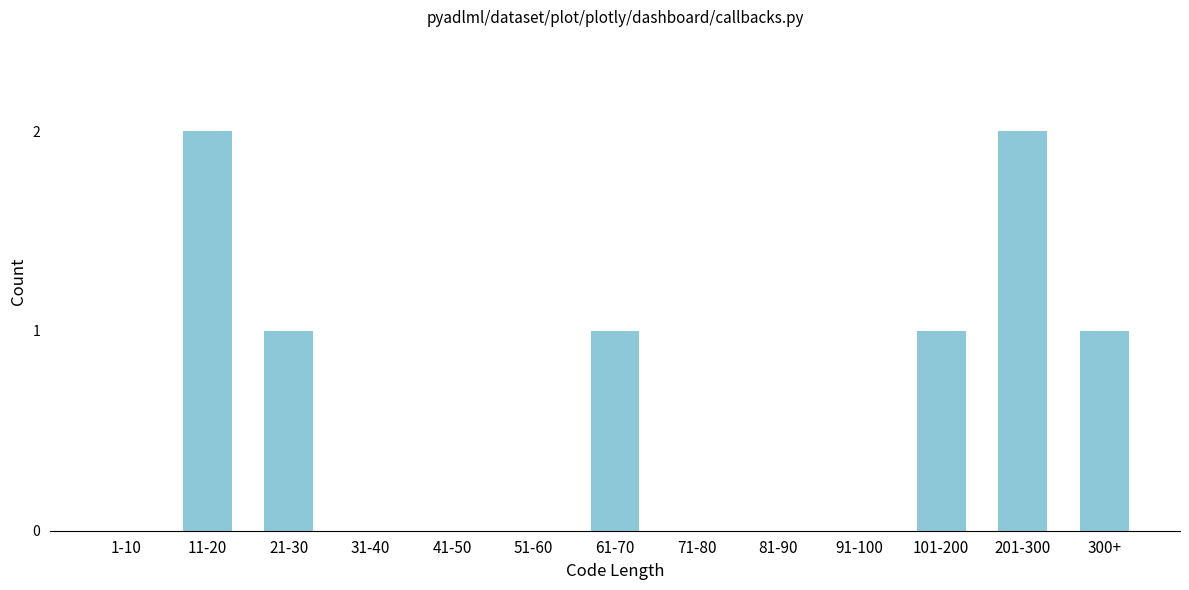

Reading right to left, transcribe all the data shown in this chart.

300+=1	201-300=2	101-200=1	91-100=0	81-90=0	71-80=0	61-70=1	51-60=0	41-50=0	31-40=0	21-30=1	11-20=2	1-10=0